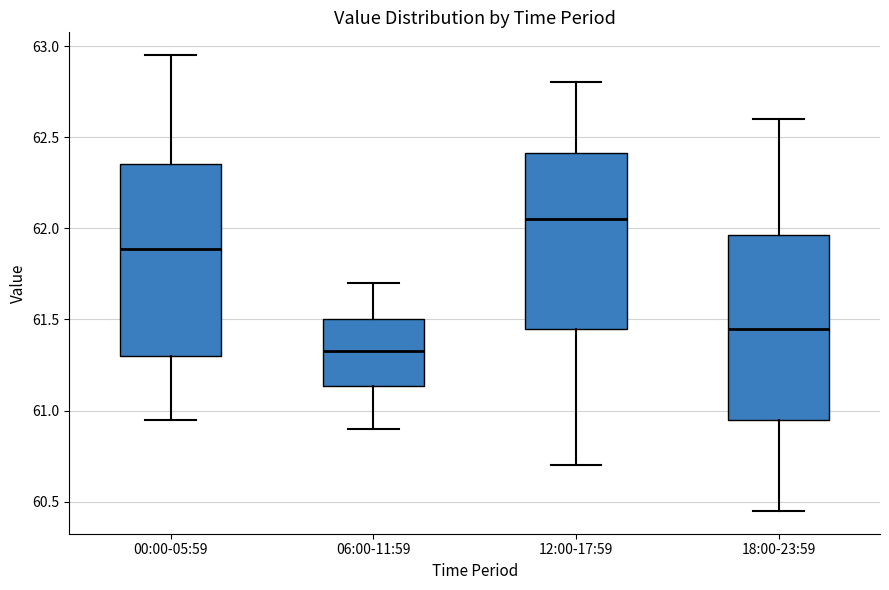

Reading left to right, read every box against the y-axis: the position of its median line, the range the box covers, and the ends of its whiskers. The values are not printed on the chart, so give them approximately, as read against the axis.

00:00-05:59: median 61.90, box 61.30 to 62.35, whiskers 60.95 to 62.95
06:00-11:59: median 61.35, box 61.15 to 61.50, whiskers 60.90 to 61.70
12:00-17:59: median 62.05, box 61.45 to 62.40, whiskers 60.70 to 62.80
18:00-23:59: median 61.45, box 60.95 to 61.95, whiskers 60.45 to 62.60